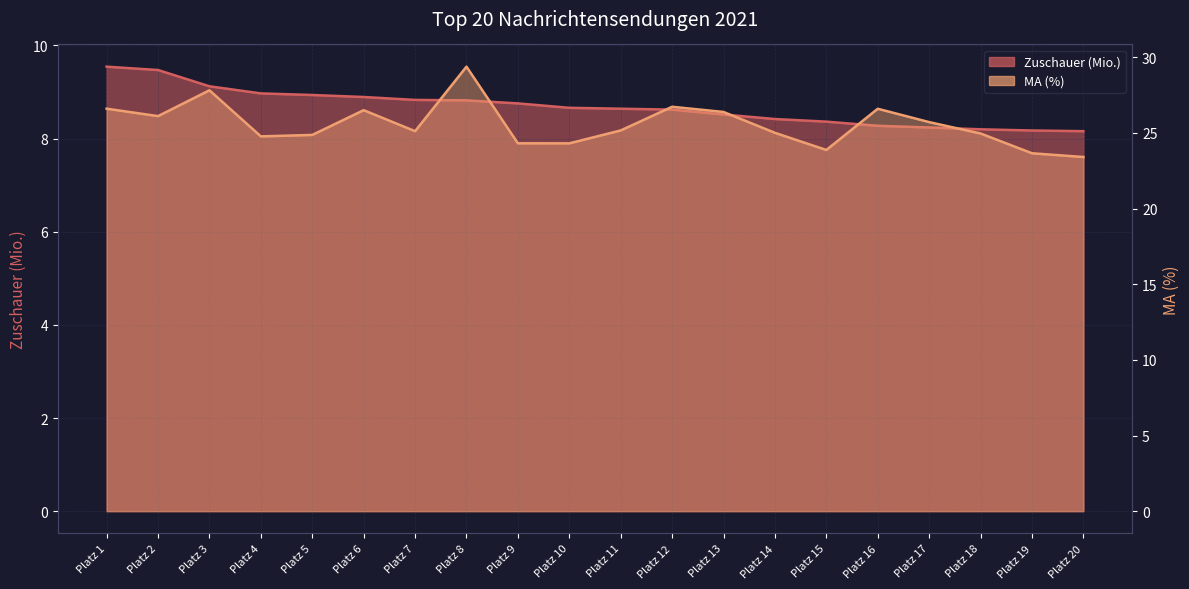

The value of MA (%) at Platz 18 is 25.0. True or false?

True